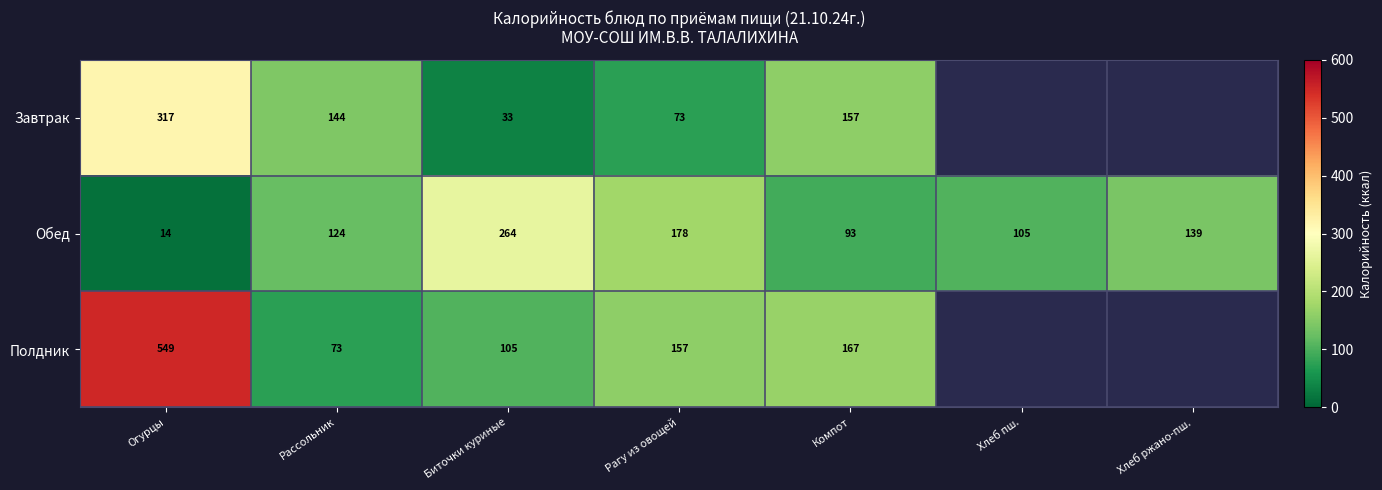

Which series changed the most between Рассольник and Рагу из овощей?

Полдник